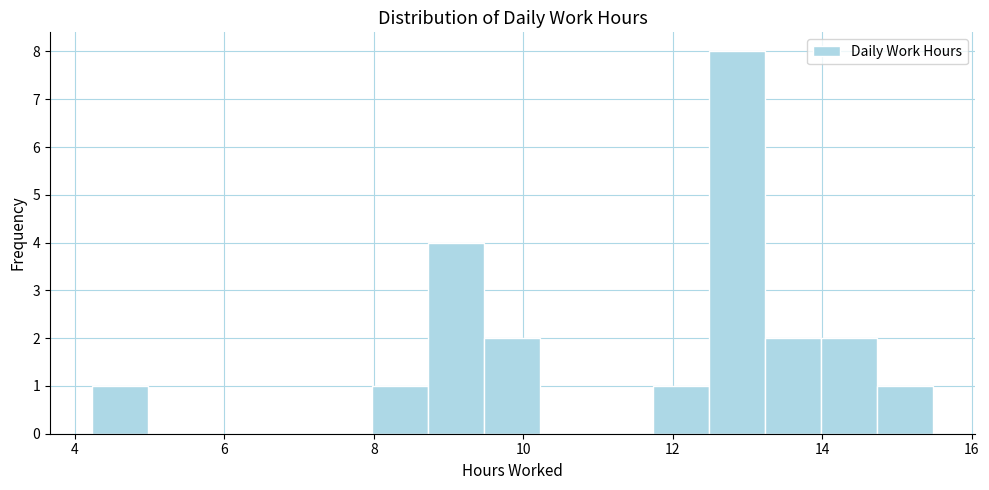

Read against the x-axis, roughly where is the centre of the tallest bar?

12.8